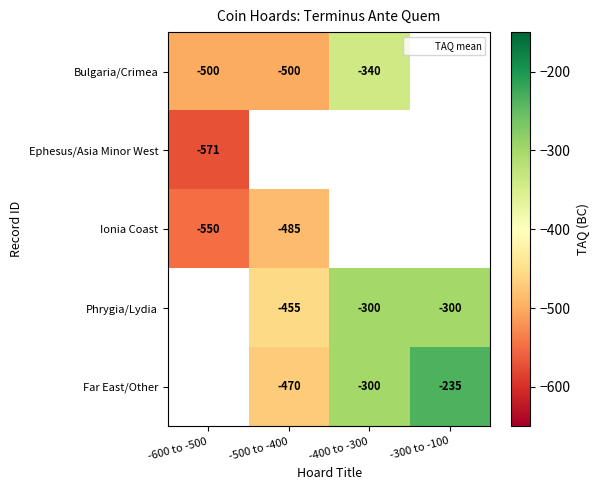

At how many categories does at least one series exceed -380?

2